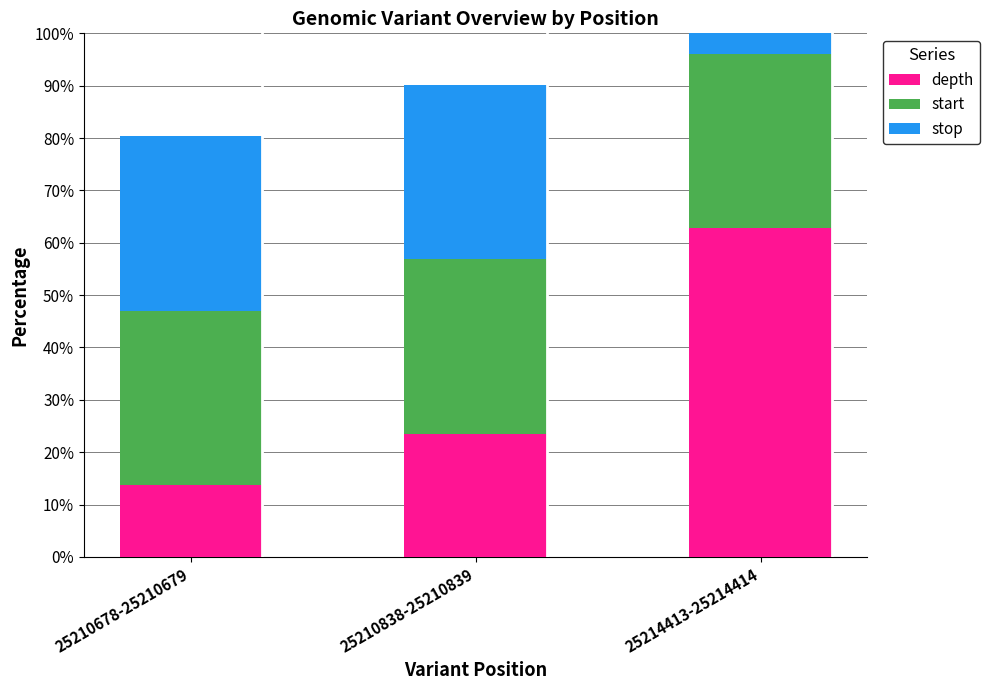

Reading right to left, what are all the values shown in this chart?

depth: 62.7	23.5	13.7
start: 33.3	33.3	33.3
stop: 33.3	33.3	33.3